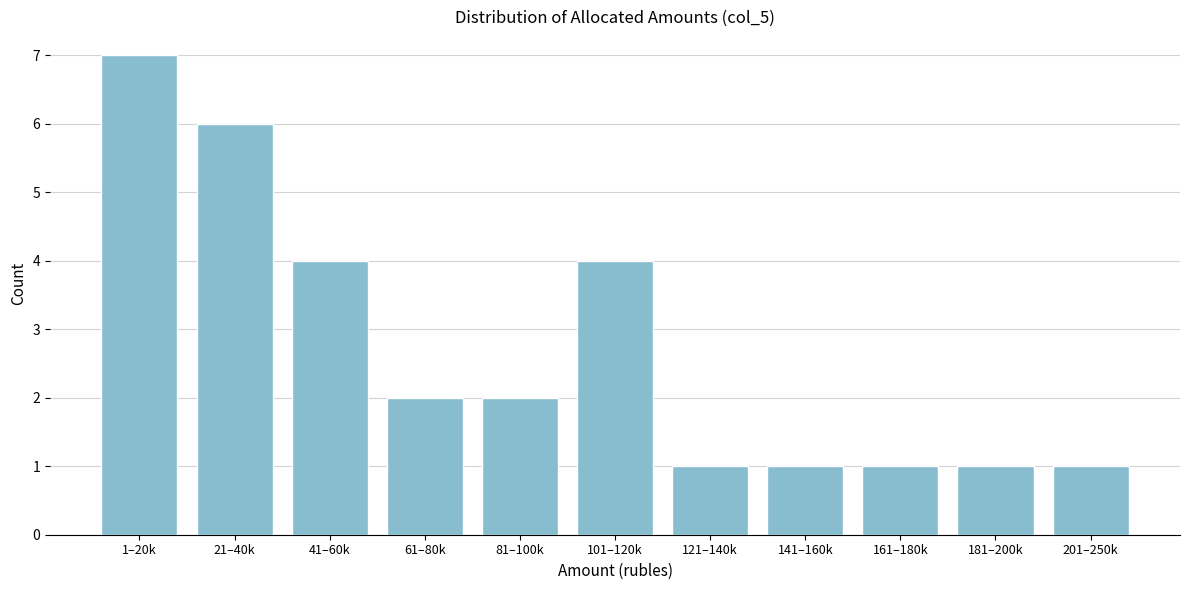

Reading right to left, what are all the values shown in this chart?

201–250k=1	181–200k=1	161–180k=1	141–160k=1	121–140k=1	101–120k=4	81–100k=2	61–80k=2	41–60k=4	21–40k=6	1–20k=7